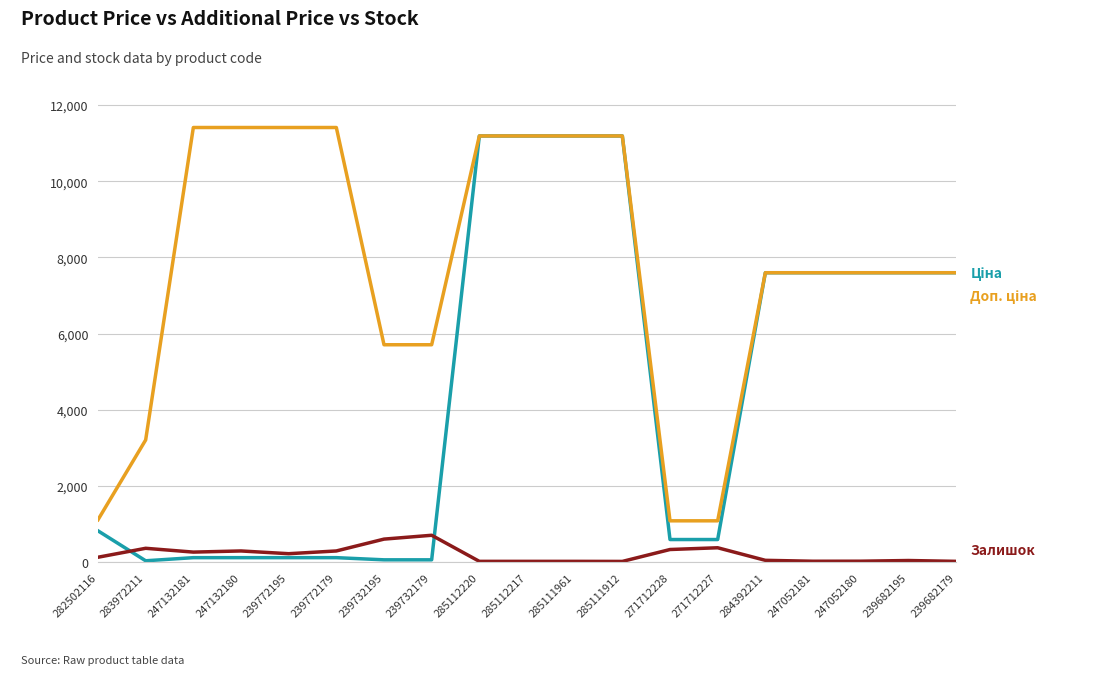

How many lines are shown in the chart?

3